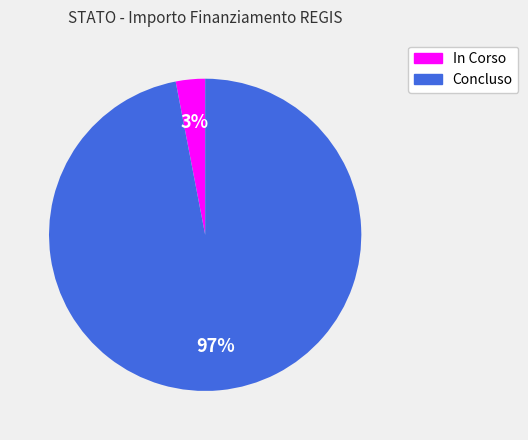

To the nearest percent, what portion does Concluso represent?

97%